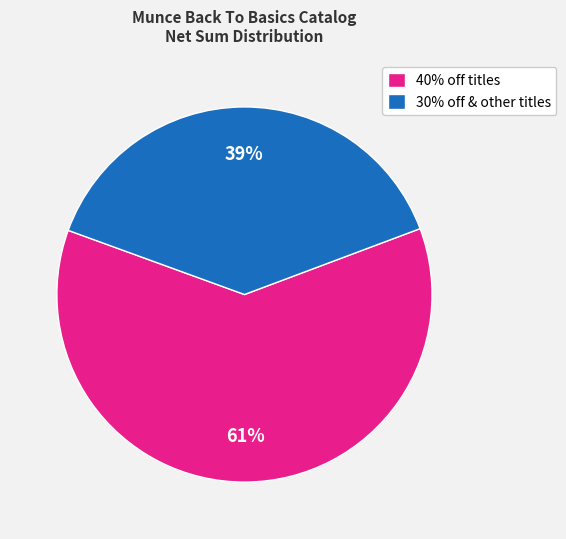

Which slice is the smallest?

30% off & other titles